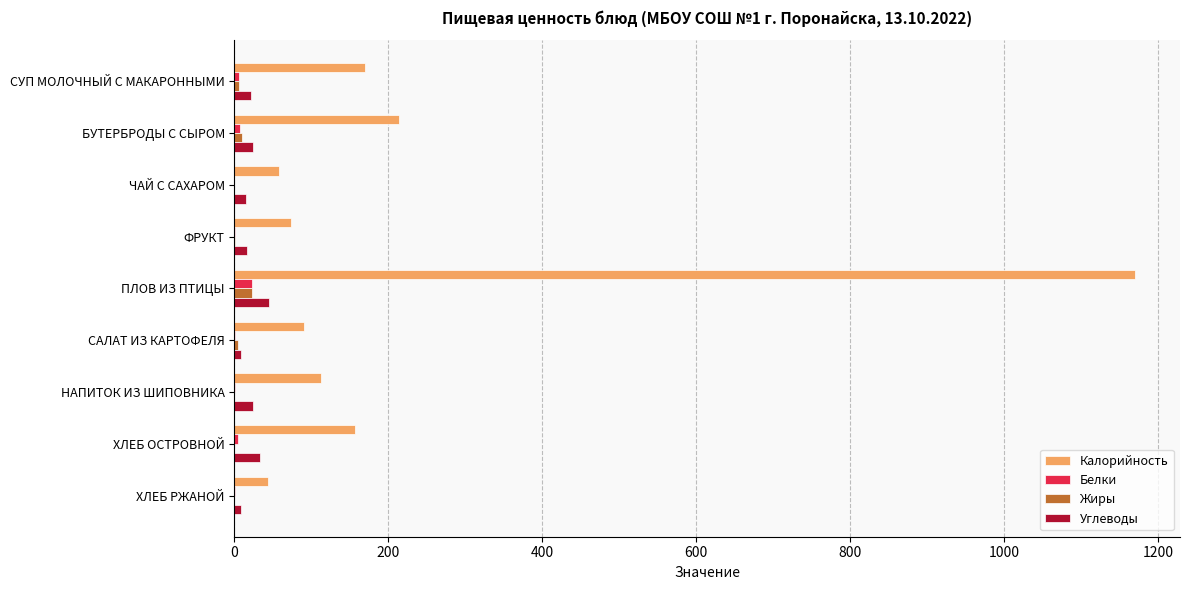

At which label is Калорийность closest to 607?

БУТЕРБРОДЫ С СЫРОМ